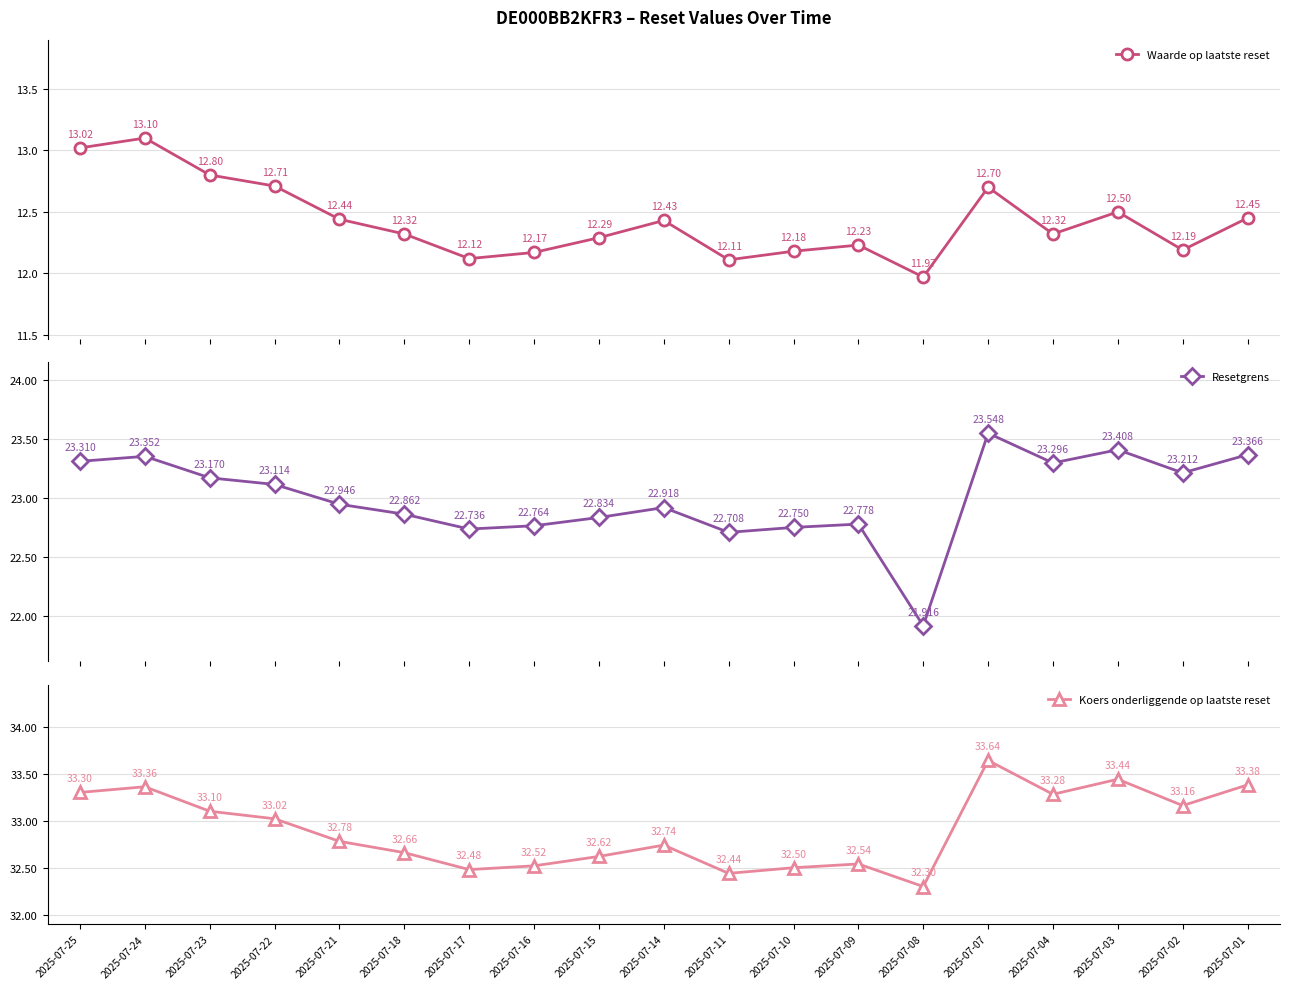

Rank the series by their maximum value, from highest to lowest.

Koers onderliggende op laatste reset, Resetgrens, Waarde op laatste reset